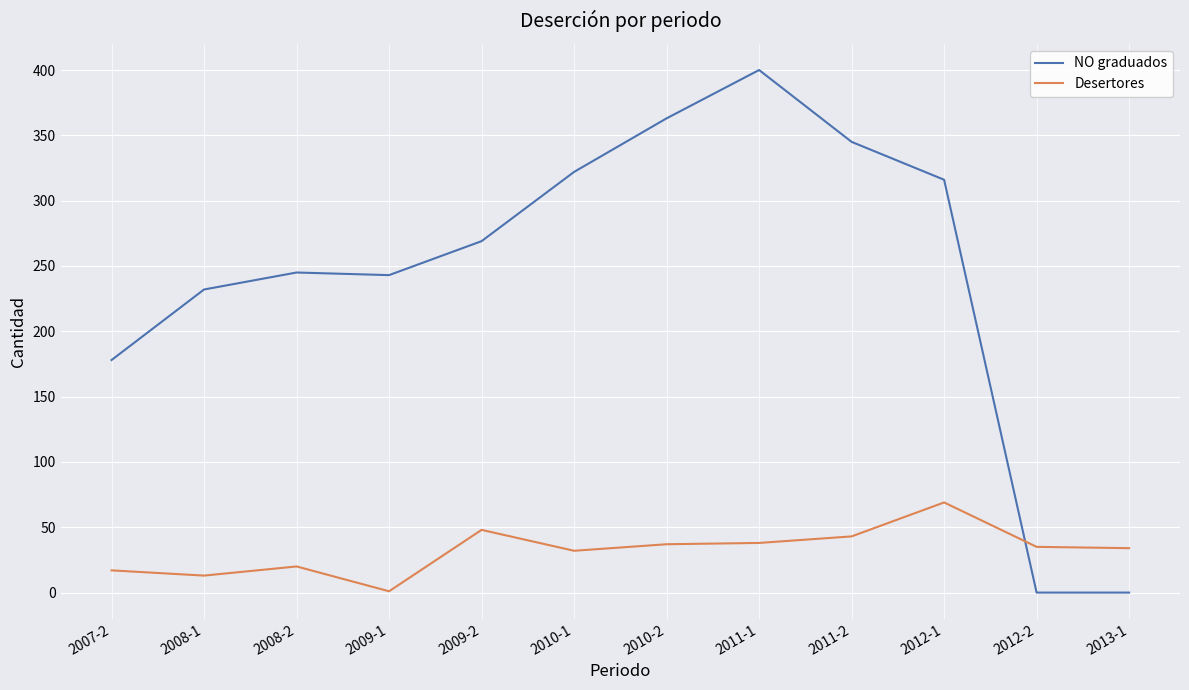

The value of NO graduados at 2012-2 is 0. True or false?

True